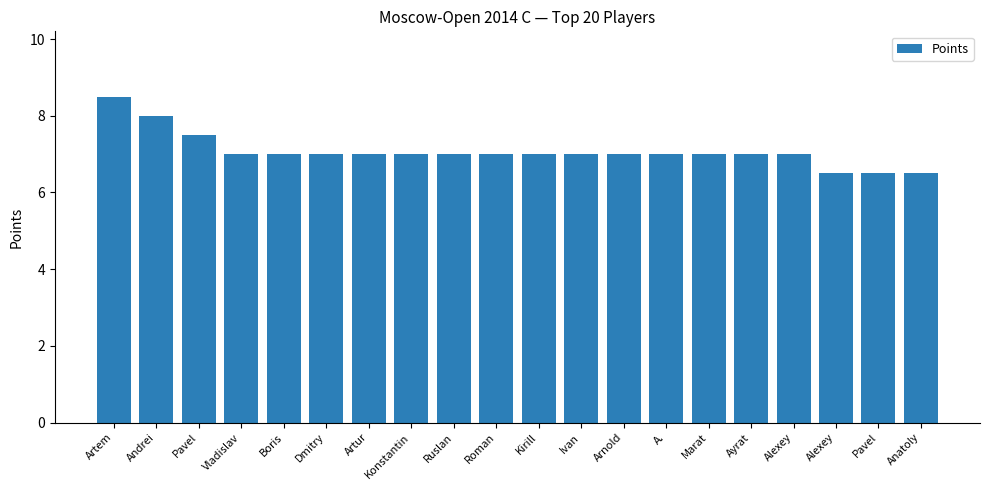

Reading right to left, transcribe all the data shown in this chart.

Anatoly=6.5	Pavel=6.5	Alexey=6.5	Alexey=7.0	Ayrat=7.0	Marat=7.0	A.=7.0	Arnold=7.0	Ivan=7.0	Kirill=7.0	Roman=7.0	Ruslan=7.0	Konstantin=7.0	Artur=7.0	Dmitry=7.0	Boris=7.0	Vladislav=7.0	Pavel=7.5	Andrei=8.0	Artem=8.5